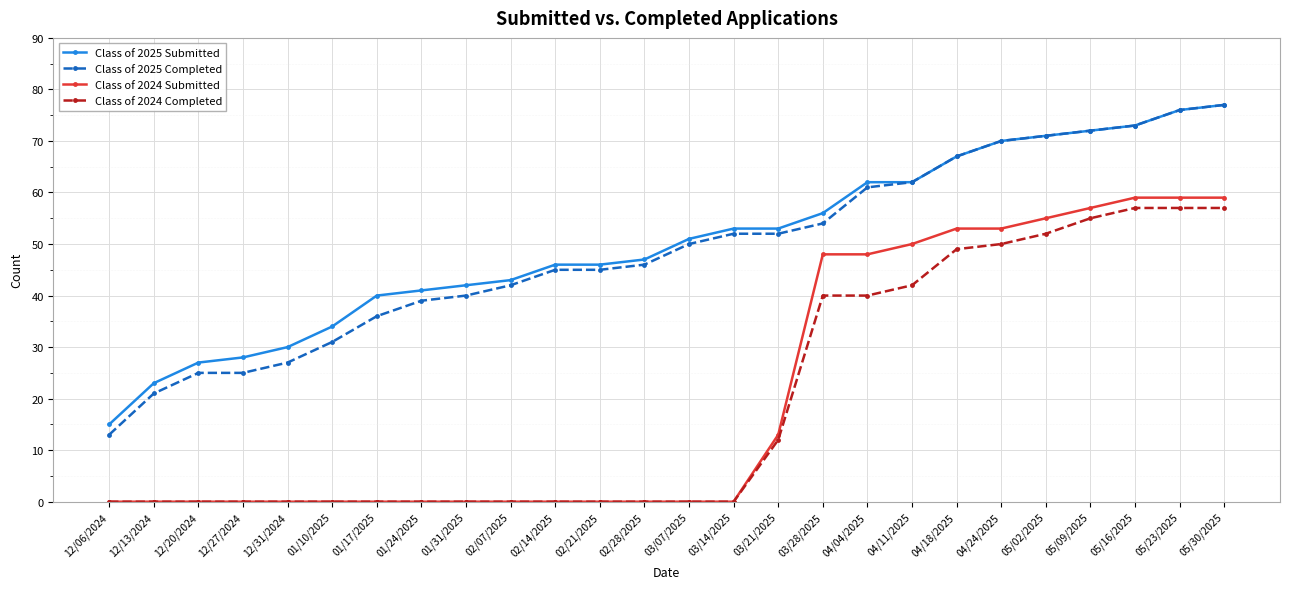

Between 02/28/2025 and 05/23/2025, which series saw the biggest shift?

Class of 2024 Submitted